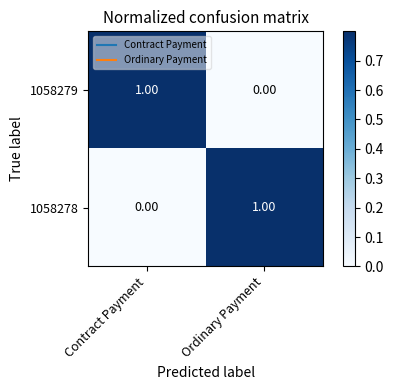

Is the value of 1058279 at Ordinary Payment greater than the value of 1058278 at Ordinary Payment?

No